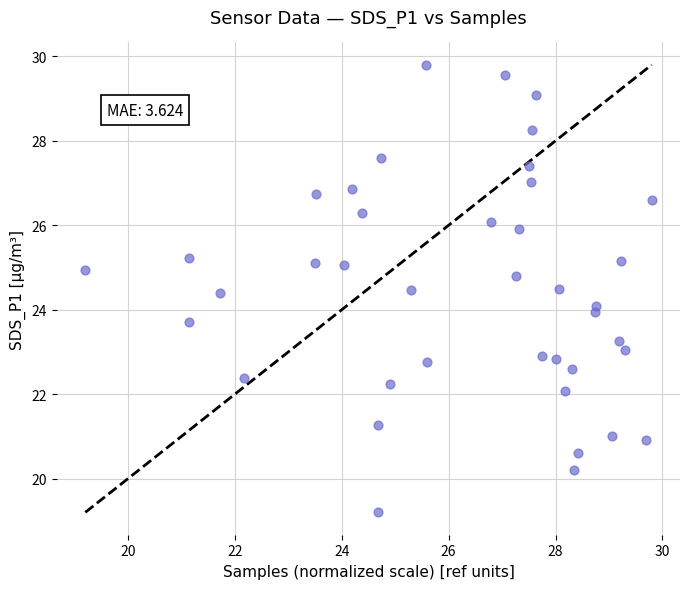

What is the range of X values (max minus min)?

10.6